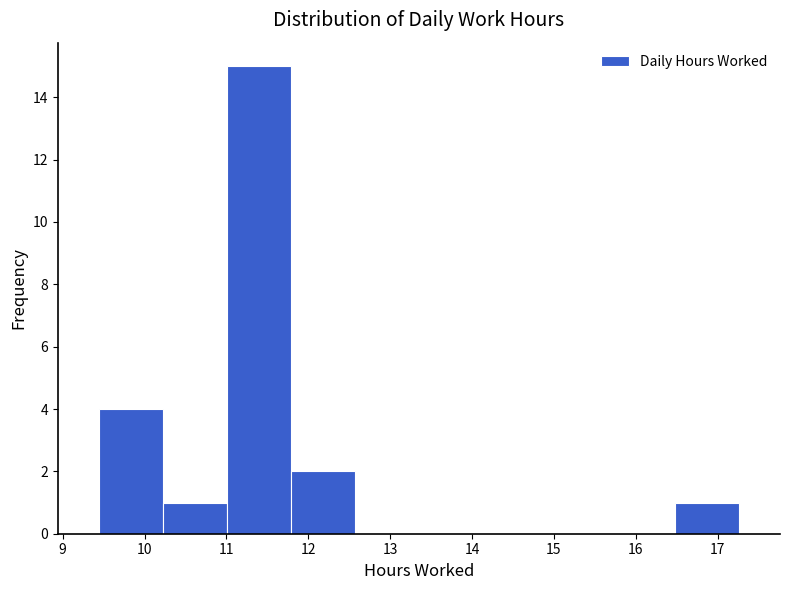

Over which range of the x-axis is the bar tallest?

11.0 to 11.8